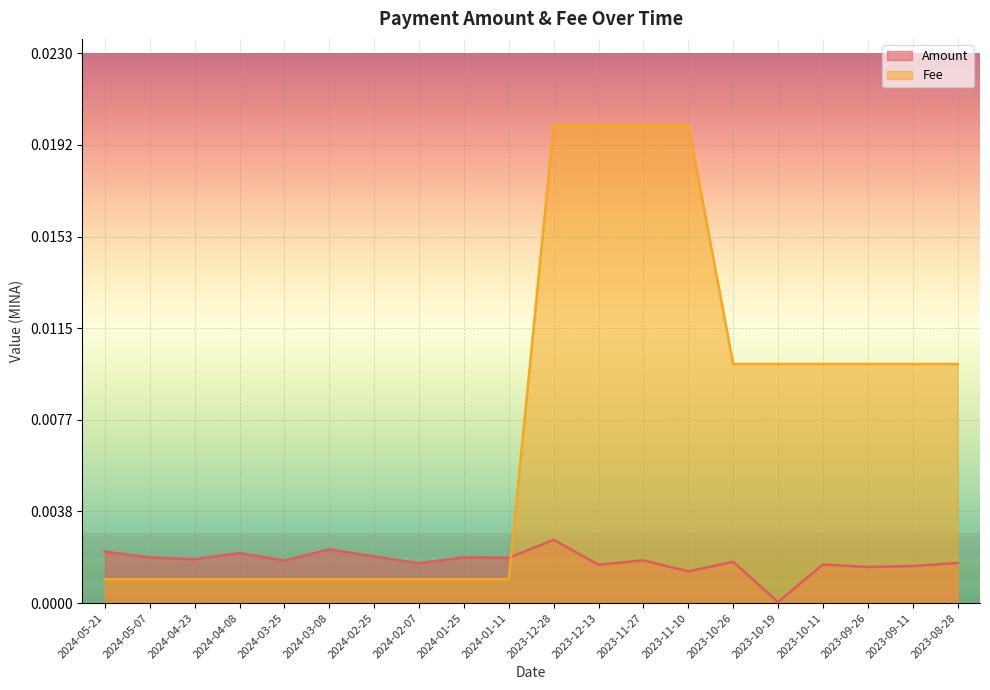

The Fee series shows 0.0 at 2024-01-25. True or false?

True